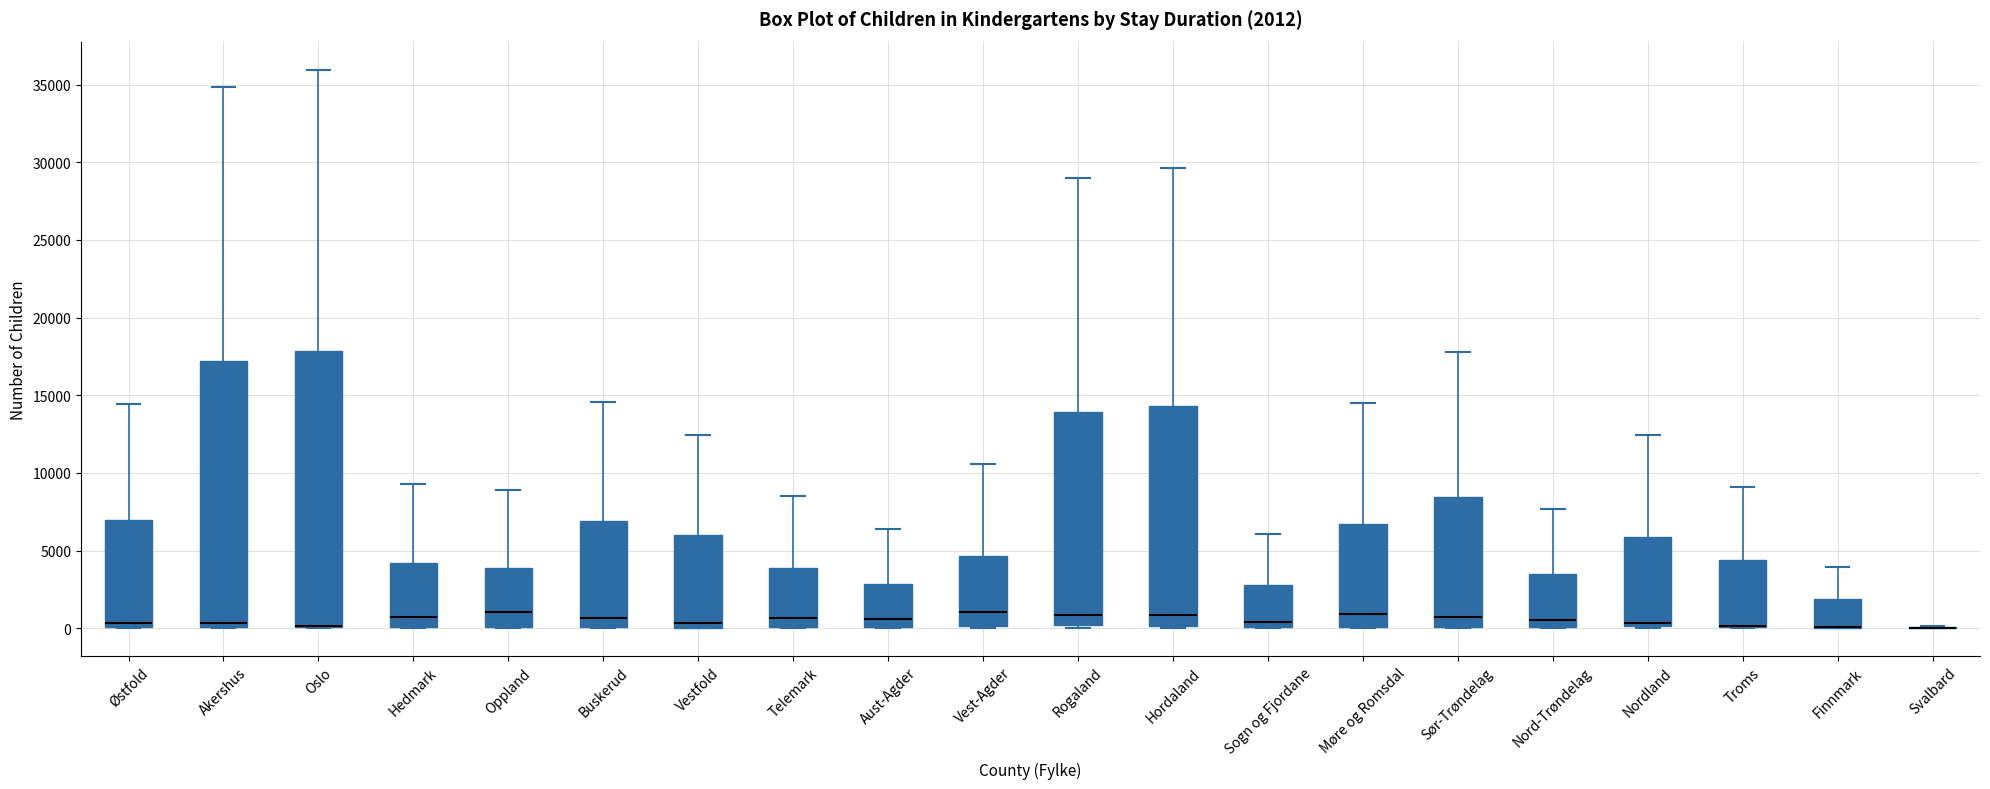

Which box is the tallest, from its lower edge to its upper edge?

Oslo